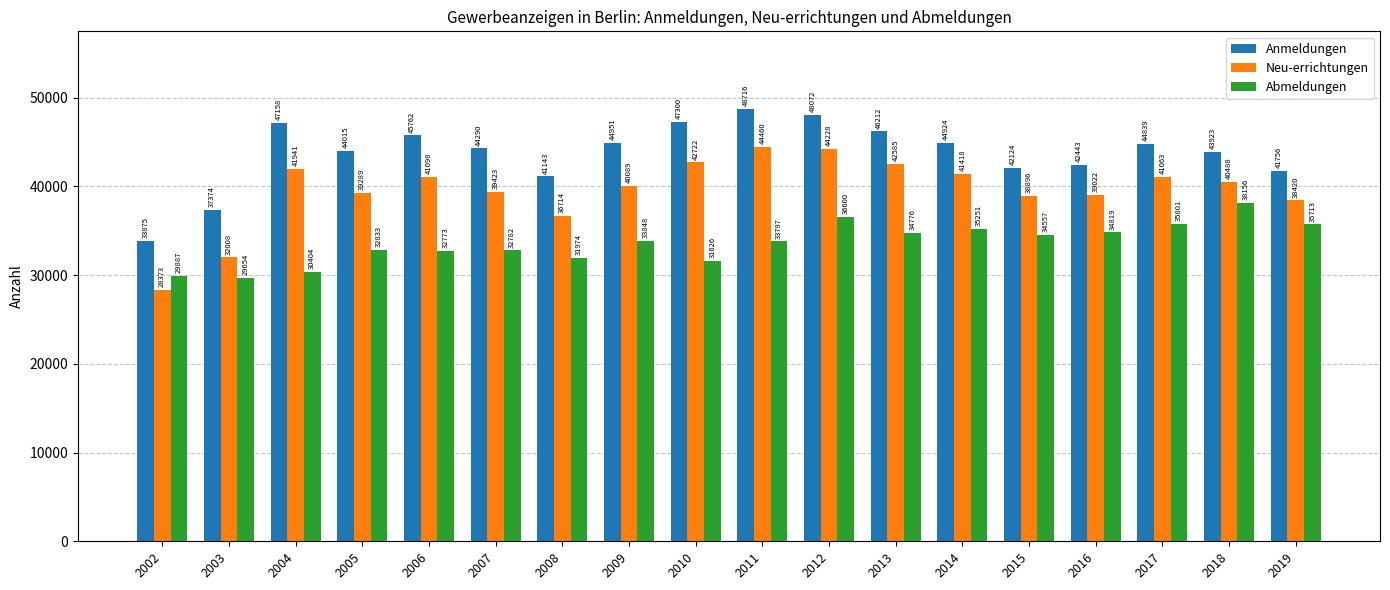

Is it true that Anmeldungen equals 44951 at 2009?

True